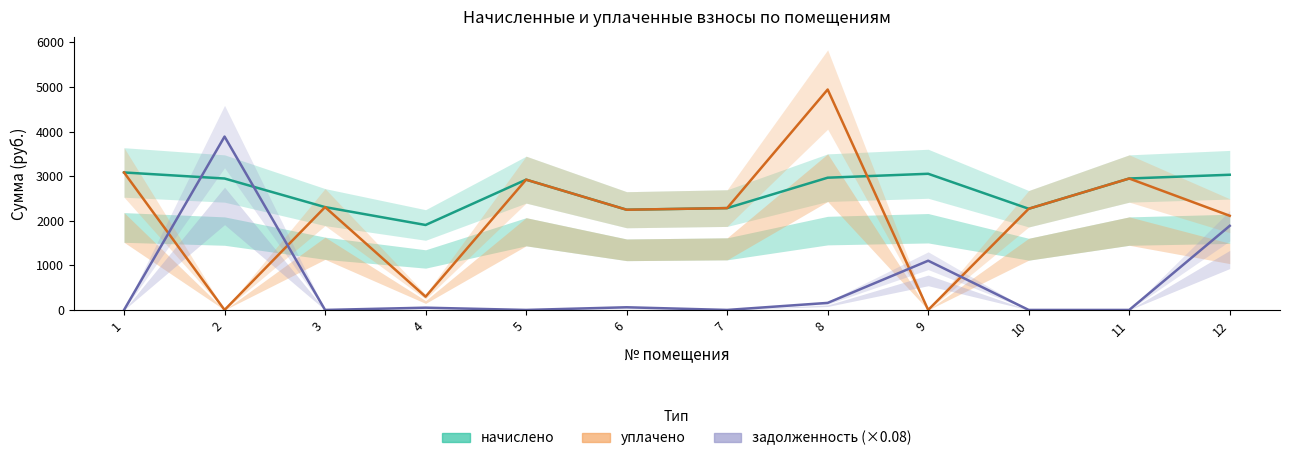

Reading left to right, list all the values displayed in this chart.

начислено: 1=3083.1	2=2947.5	3=2305.9	4=1905.2	5=2921.8	6=2247.3	7=2283.9	8=2965.8	9=3053.8	10=2269.3	11=2947.5	12=3031.8
уплачено: 1=3083.1	2=0.0	3=2305.9	4=297.3	5=2921.8	6=2247.3	7=2283.9	8=4943.0	9=0.0	10=2269.3	11=2947.5	12=2111.8
задолженность (×0.08): 1=0.0	2=3887.6	3=0.0	4=50.8	5=0.0	6=59.9	7=0.0	8=158.2	9=1104.1	10=0.0	11=0.0	12=1886.5